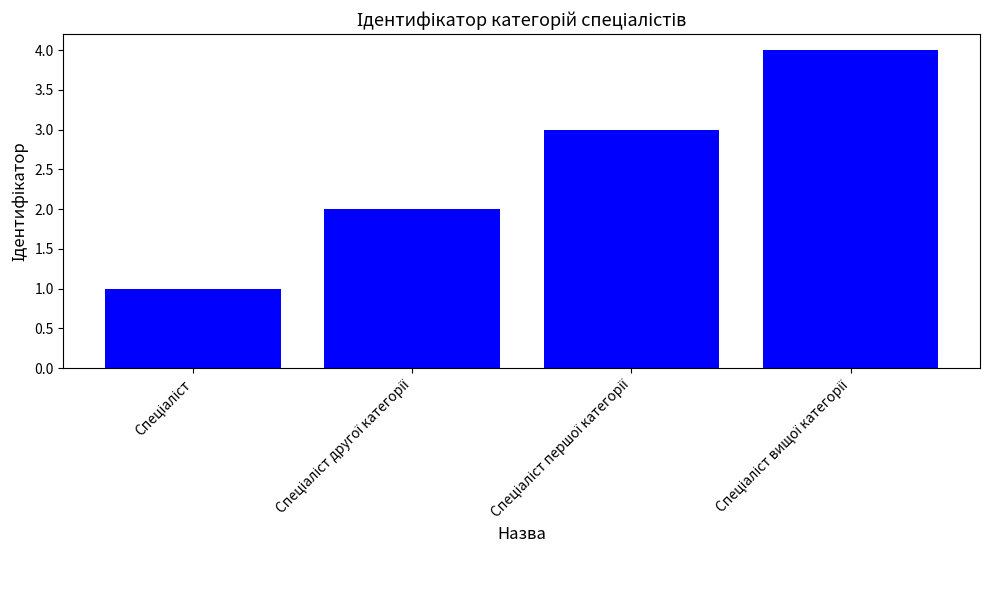

What is the sum of all values?

10